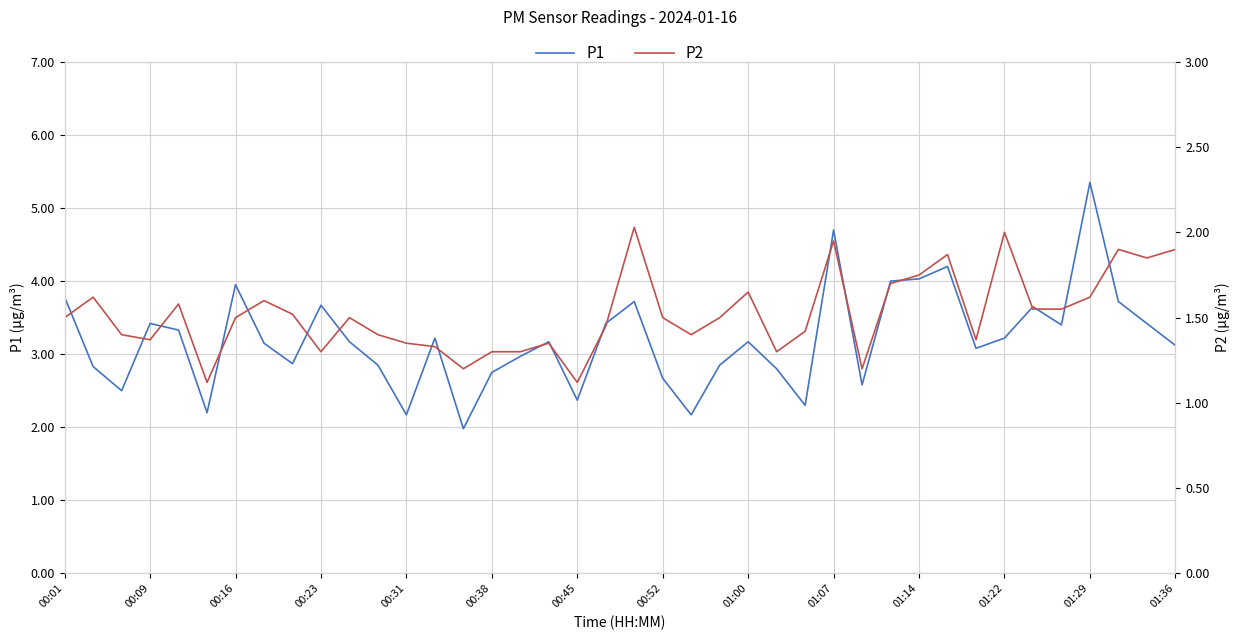

True or false: P1 has a value of 2.1 at 00:16.

False